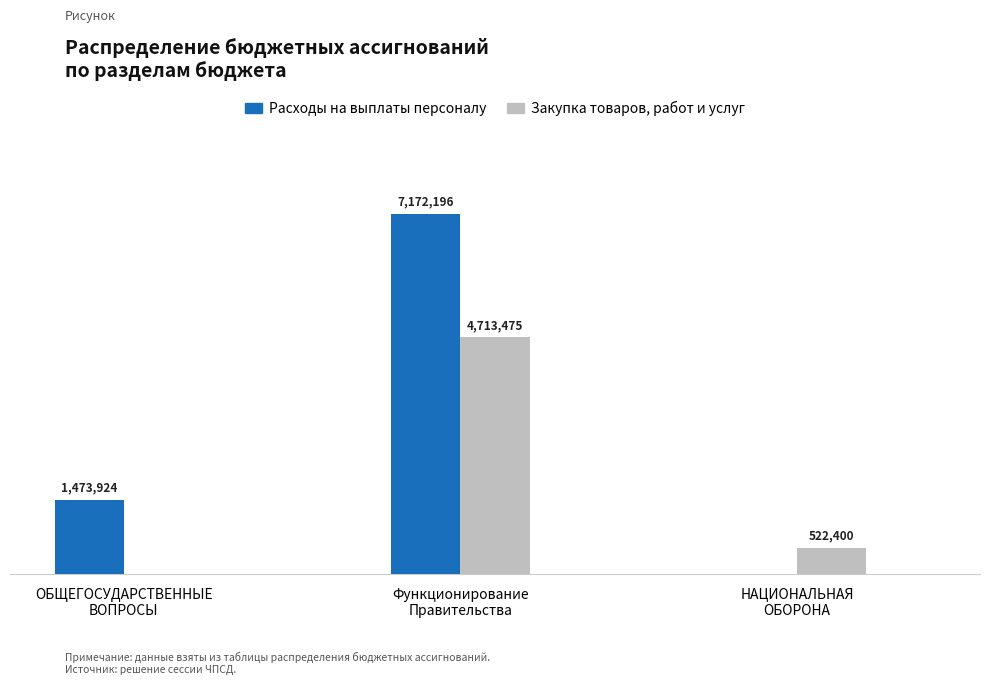

Which series has the largest range (max minus min)?

Расходы на выплаты персоналу